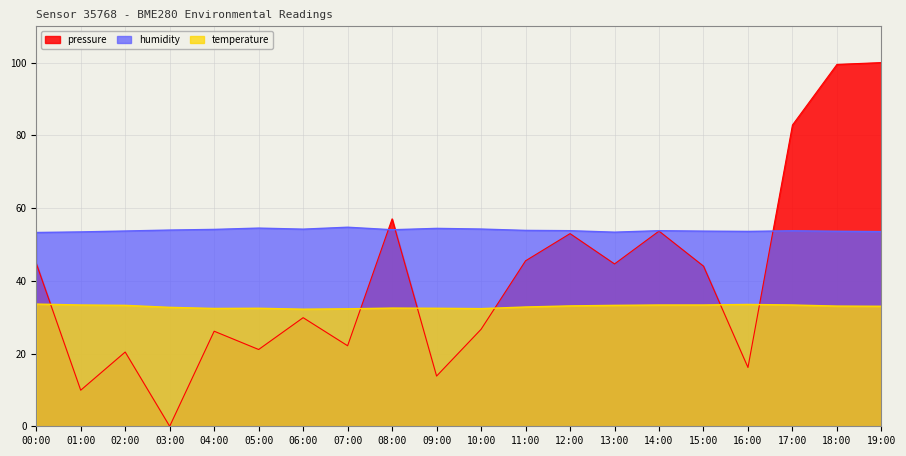

How many data points does each series have?

20